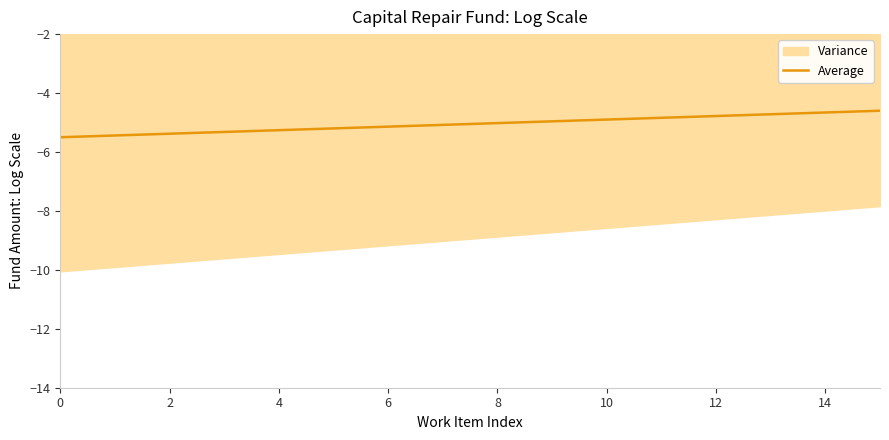

What is the sum of all values?

-80.8